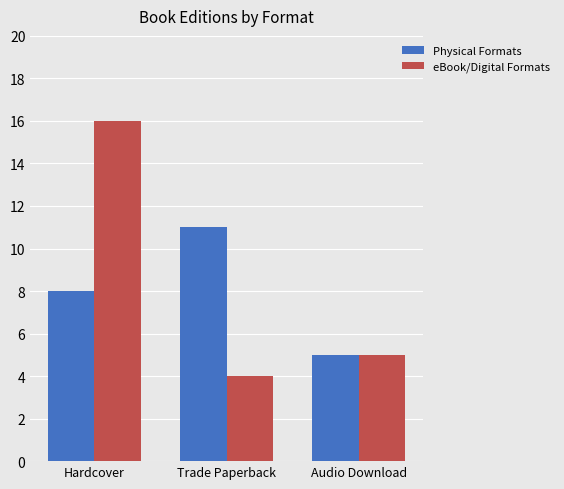

What is the spread (max minus min) of values at Trade Paperback?

7